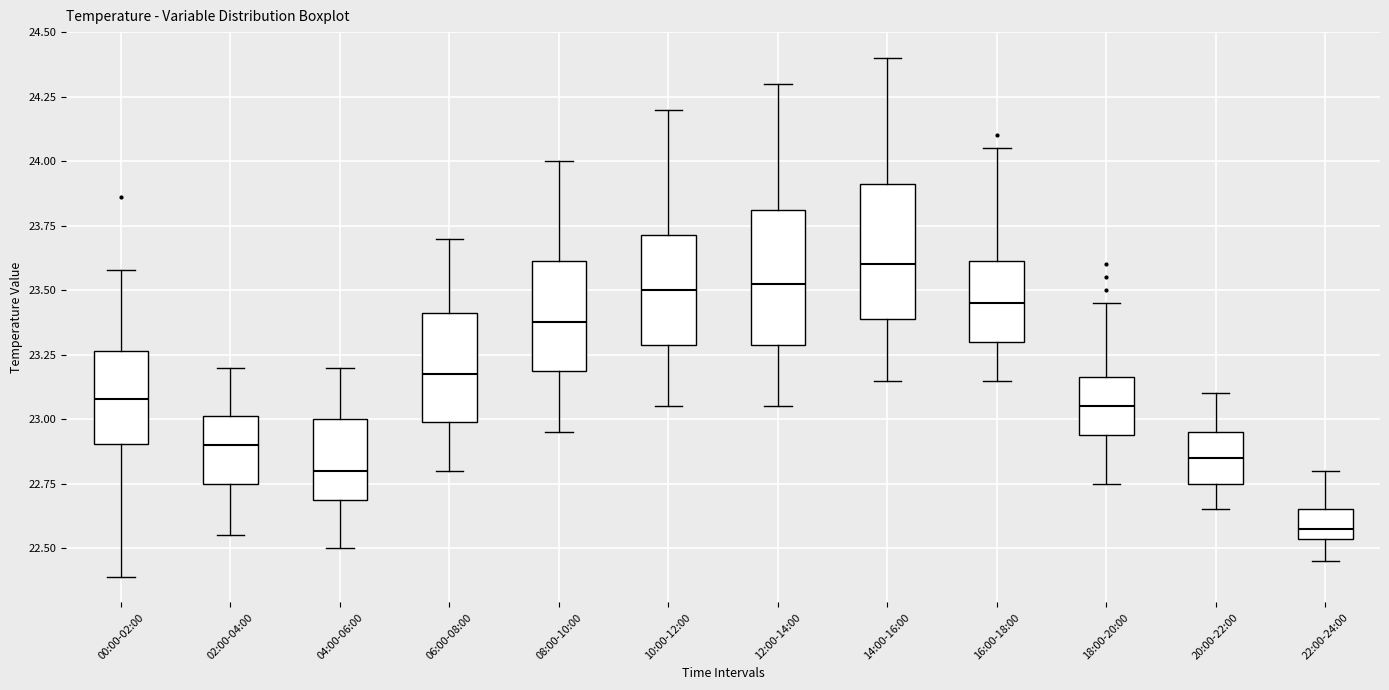

Reading left to right, read every box against the y-axis: the position of its median line, the range the box covers, and the ends of its whiskers. The values are not printed on the chart, so give them approximately, as read against the axis.

00:00-02:00: median 23.10, box 22.90 to 23.25, whiskers 22.40 to 23.60
02:00-04:00: median 22.90, box 22.75 to 23.00, whiskers 22.55 to 23.20
04:00-06:00: median 22.80, box 22.70 to 23.00, whiskers 22.50 to 23.20
06:00-08:00: median 23.20, box 23.00 to 23.40, whiskers 22.80 to 23.70
08:00-10:00: median 23.40, box 23.20 to 23.60, whiskers 22.95 to 24.00
10:00-12:00: median 23.50, box 23.30 to 23.70, whiskers 23.05 to 24.20
12:00-14:00: median 23.55, box 23.30 to 23.80, whiskers 23.05 to 24.30
14:00-16:00: median 23.60, box 23.40 to 23.90, whiskers 23.15 to 24.40
16:00-18:00: median 23.45, box 23.30 to 23.60, whiskers 23.15 to 24.05
18:00-20:00: median 23.05, box 22.95 to 23.15, whiskers 22.75 to 23.45
20:00-22:00: median 22.85, box 22.75 to 22.95, whiskers 22.65 to 23.10
22:00-24:00: median 22.60, box 22.55 to 22.65, whiskers 22.45 to 22.80